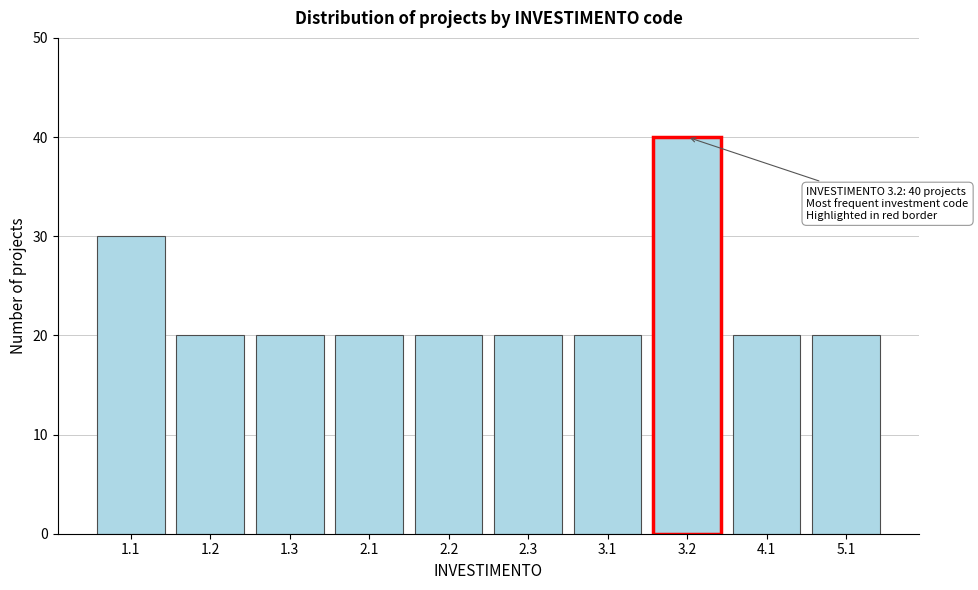

Reading left to right, what are all the values shown in this chart?

1.1=30	1.2=20	1.3=20	2.1=20	2.2=20	2.3=20	3.1=20	3.2=40	4.1=20	5.1=20